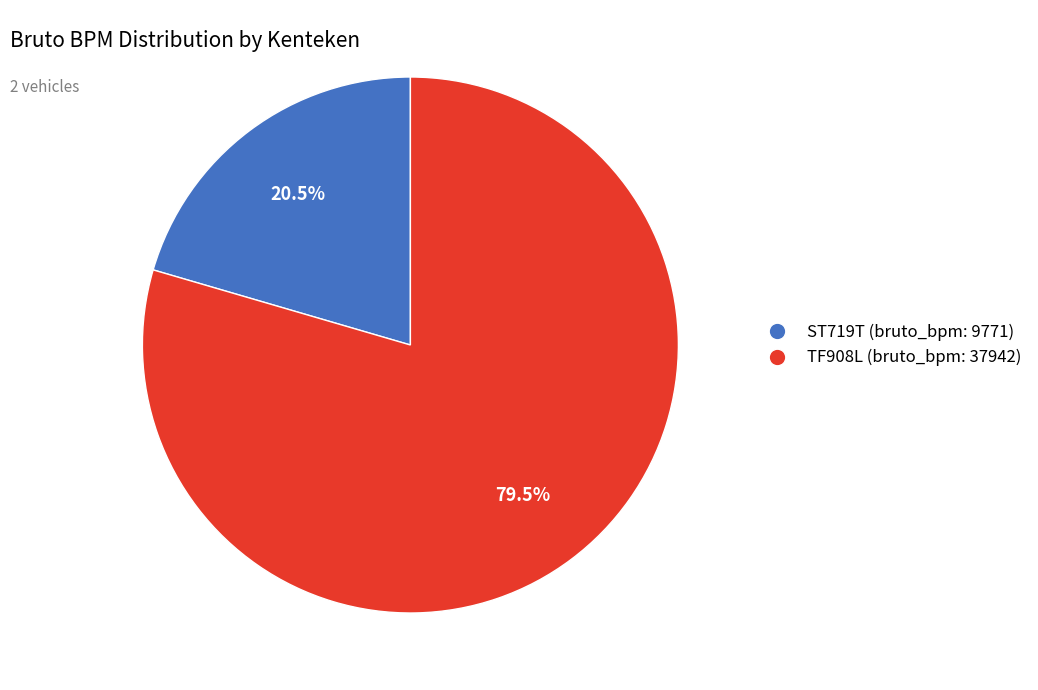

Which has a higher value, ST719T or TF908L?

TF908L